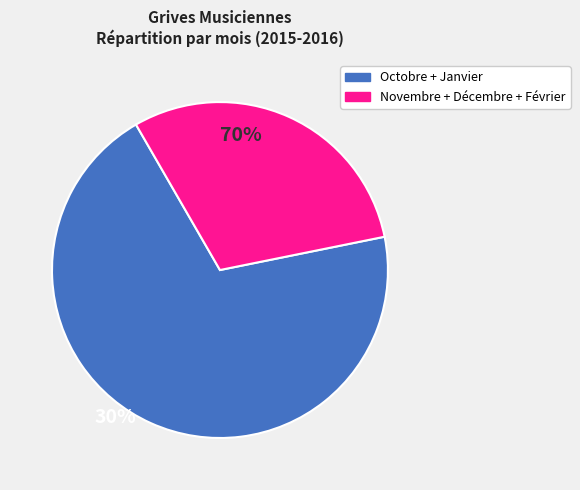

Does any single category account for the majority?

Yes